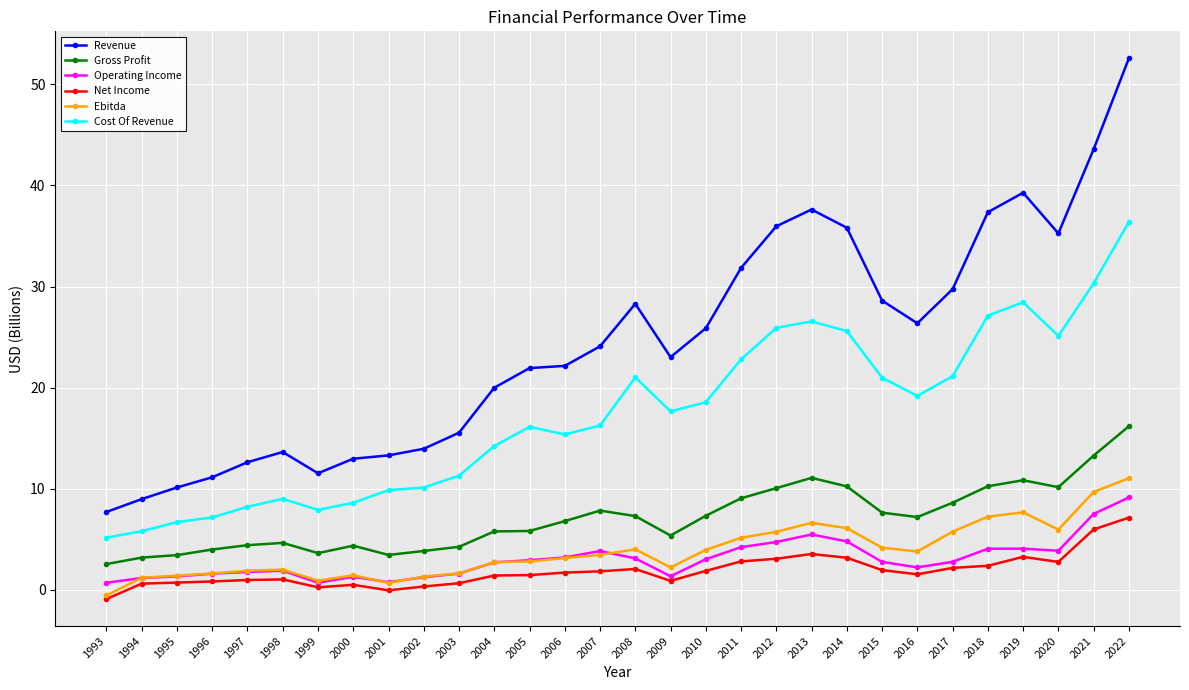

What is the sum of all Ebitda values?

114.5